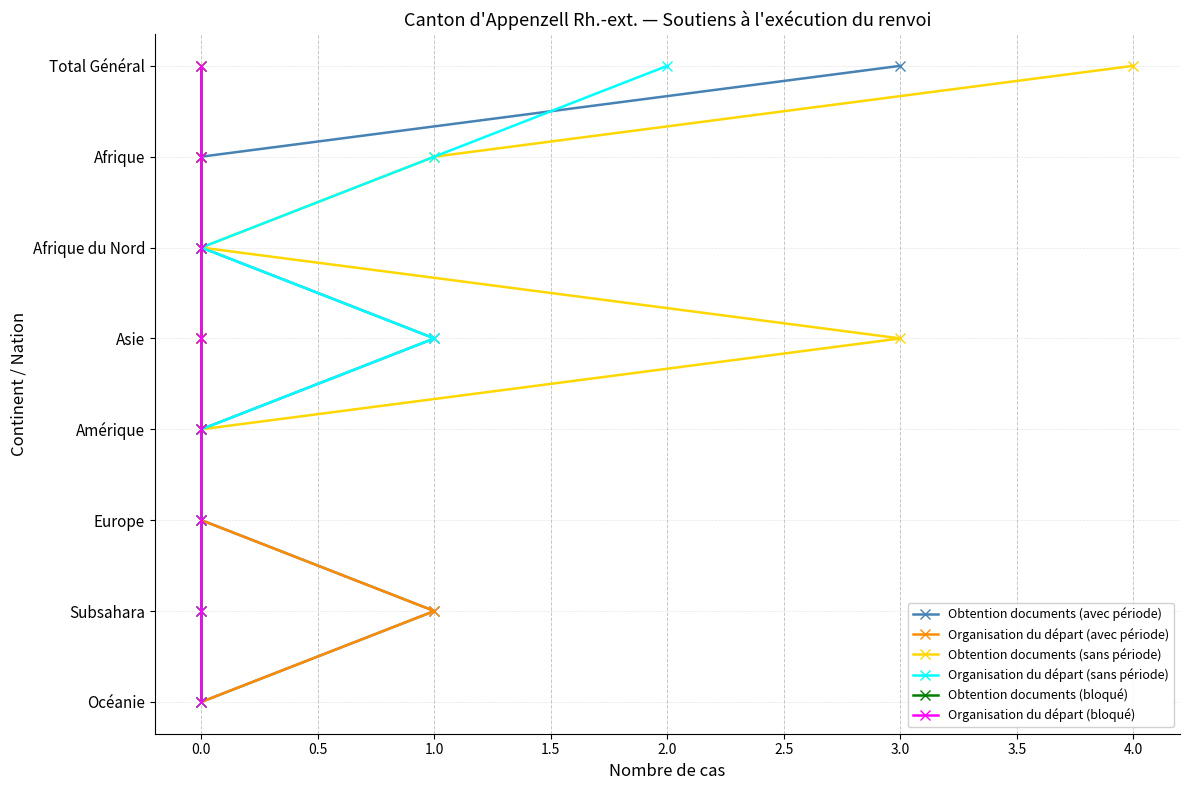

True or false: Obtention documents (bloqué) has a value of 2 at 0.0.

False